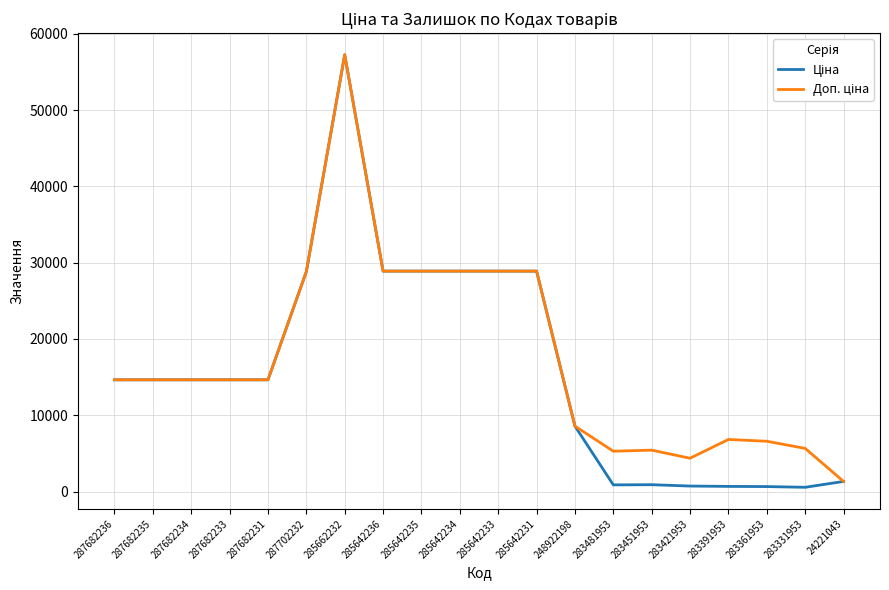

What is the total value across all series at 285642234?

57780.6